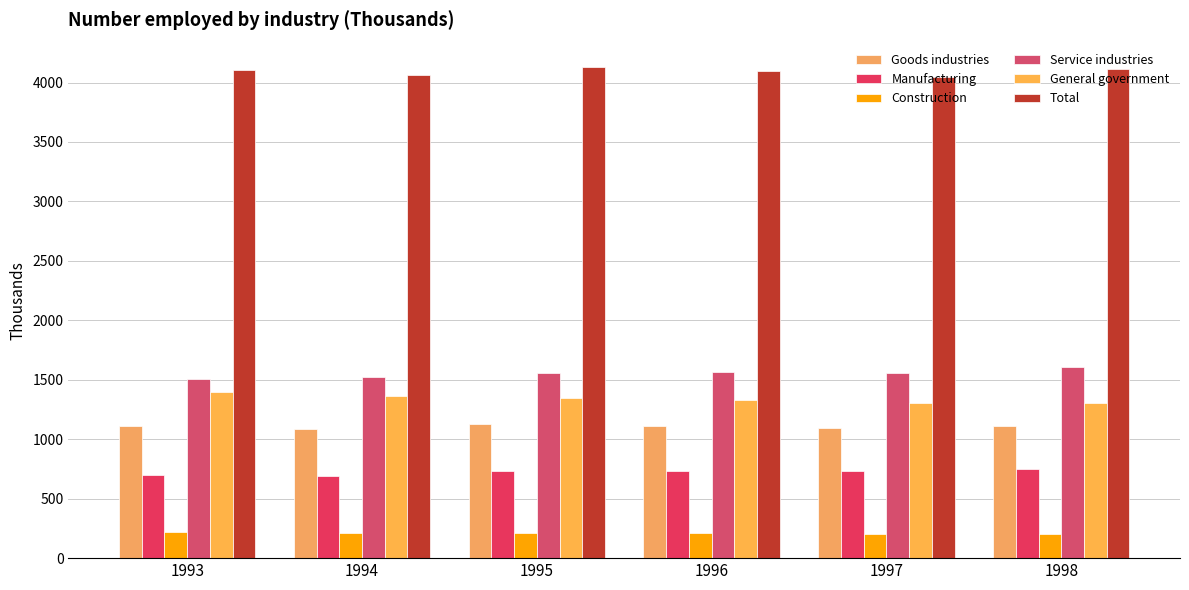

Reading left to right, transcribe all the data shown in this chart.

Goods industries: 1113.0	1086.5	1129.8	1114.0	1095.3	1112.0
Manufacturing: 695.1	691.3	733.5	731.7	730.6	747.8
Construction: 223.8	208.3	213.8	207.4	200.9	204.2
Service industries: 1504.0	1522.2	1560.4	1568.1	1553.3	1606.1
General government: 1398.0	1366.4	1348.5	1325.8	1304.3	1301.3
Total: 4102.1	4063.1	4129.0	4095.8	4043.3	4111.5